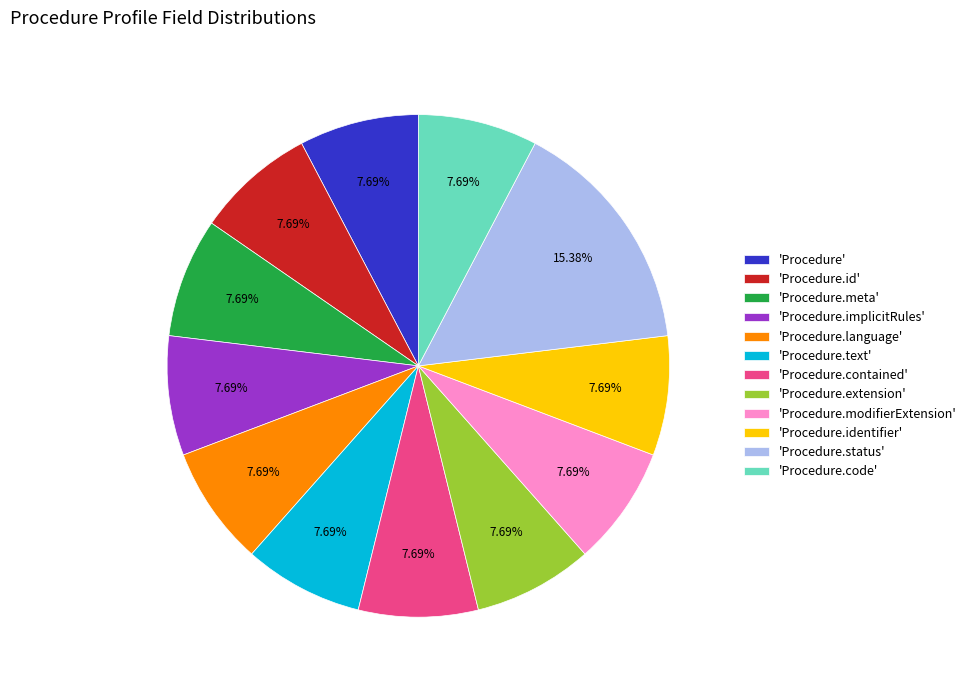

What is the ratio of the value at 'Procedure.contained' to the value at 'Procedure.language'?

1.0